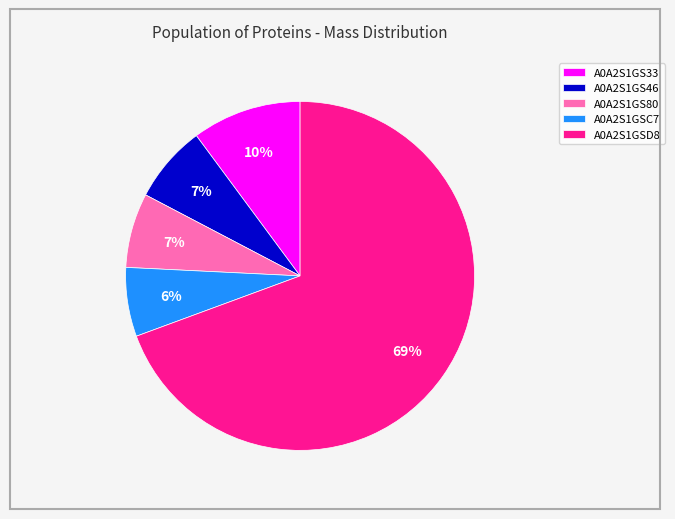

How many slices are in this pie chart?

5